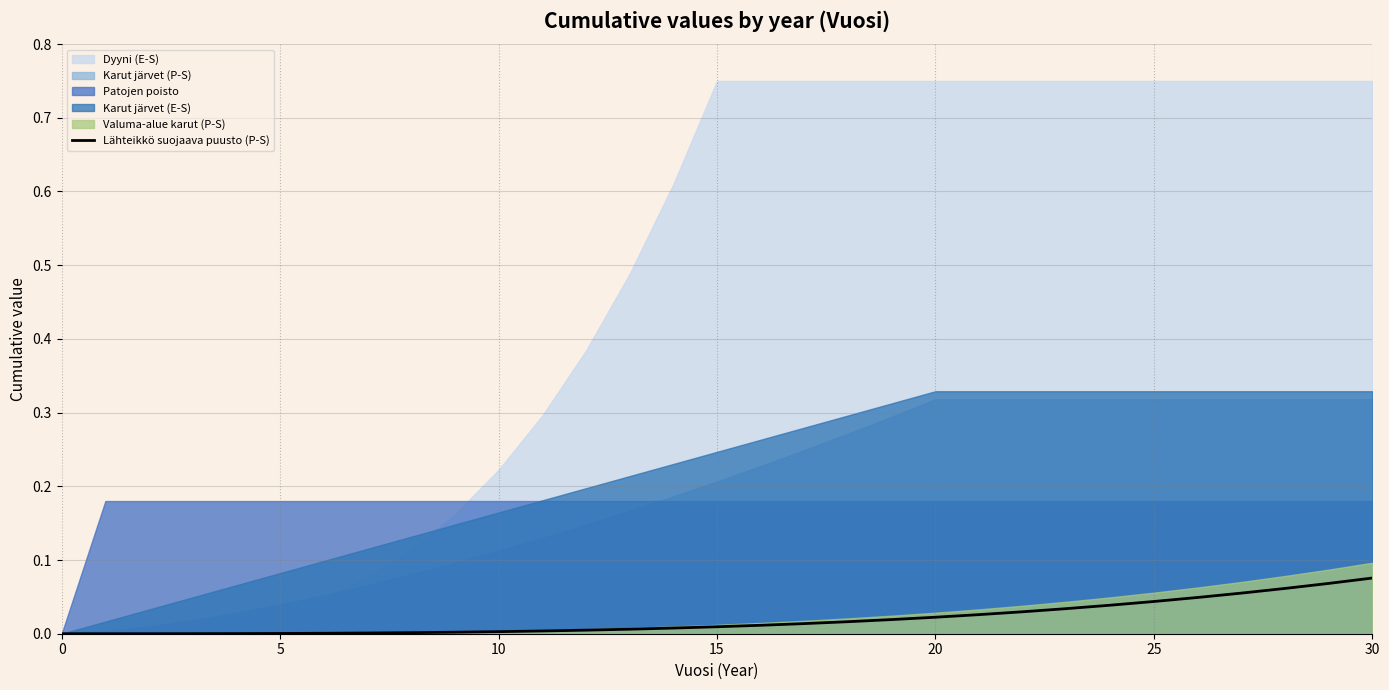

What is the label of the 13th point from the right?

18